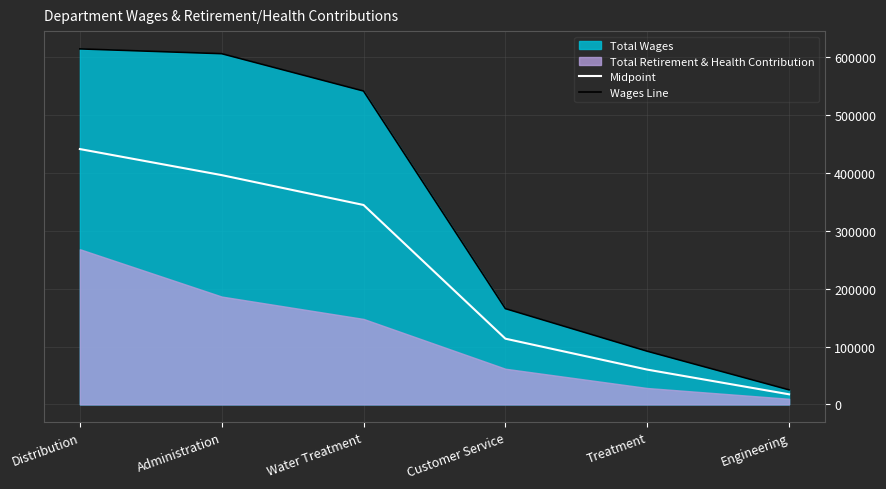

How many lines are shown in the chart?

2